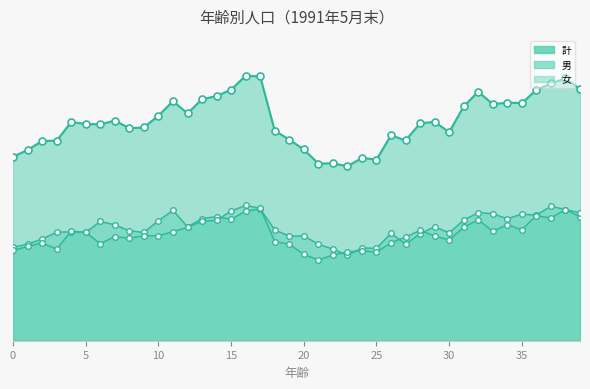

True or false: 計_line has more than 2 points higher than both neighbors.

True